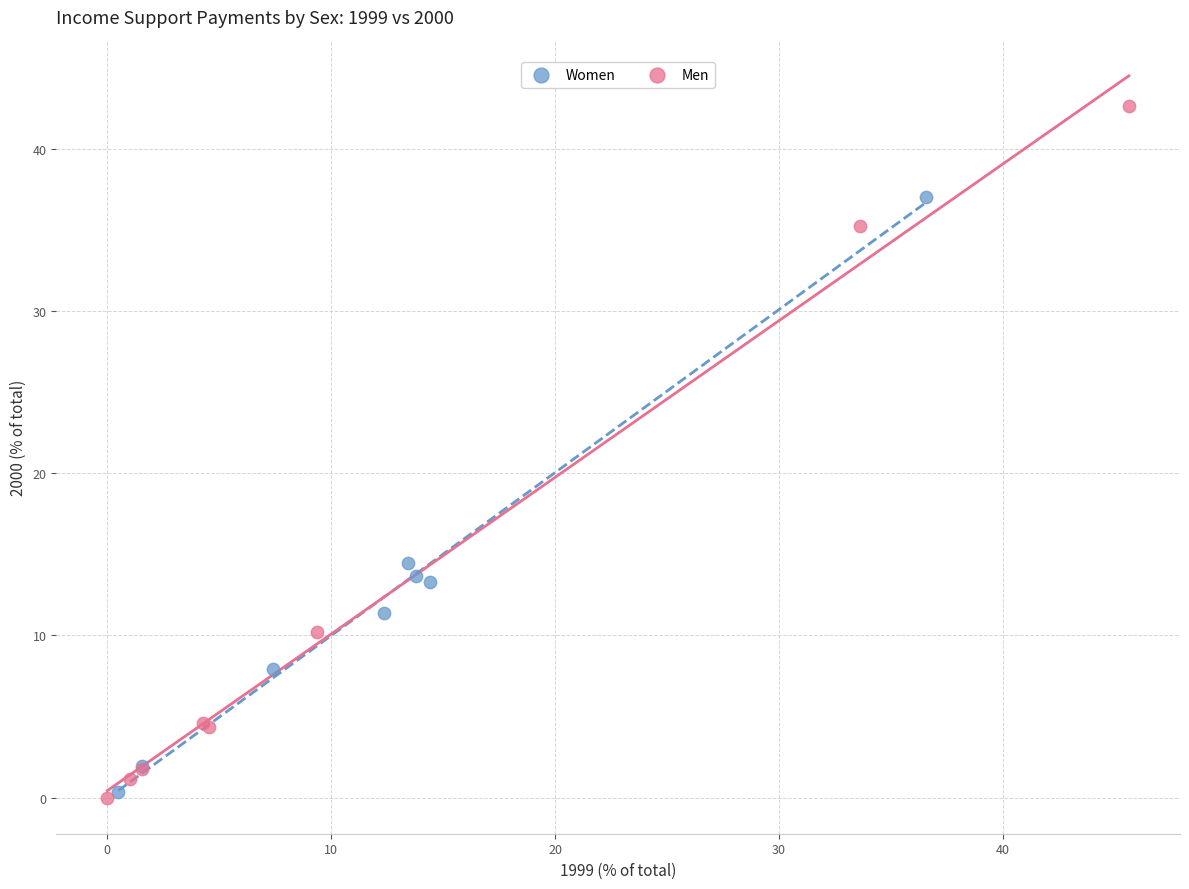

Which series reaches the maximum Y coordinate?

Men